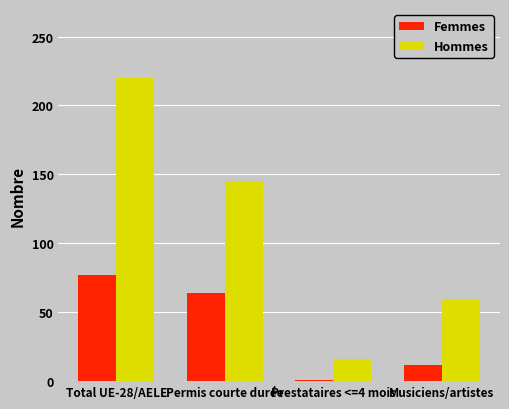

Which series has the largest total across all categories?

Hommes